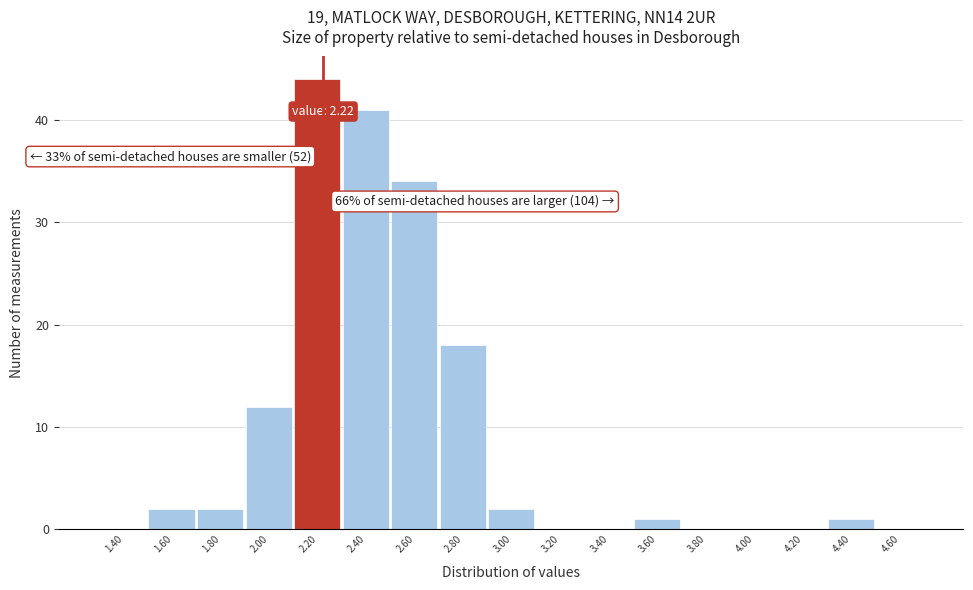

Which range on the x-axis has the tallest bar?

2.1 to 2.3